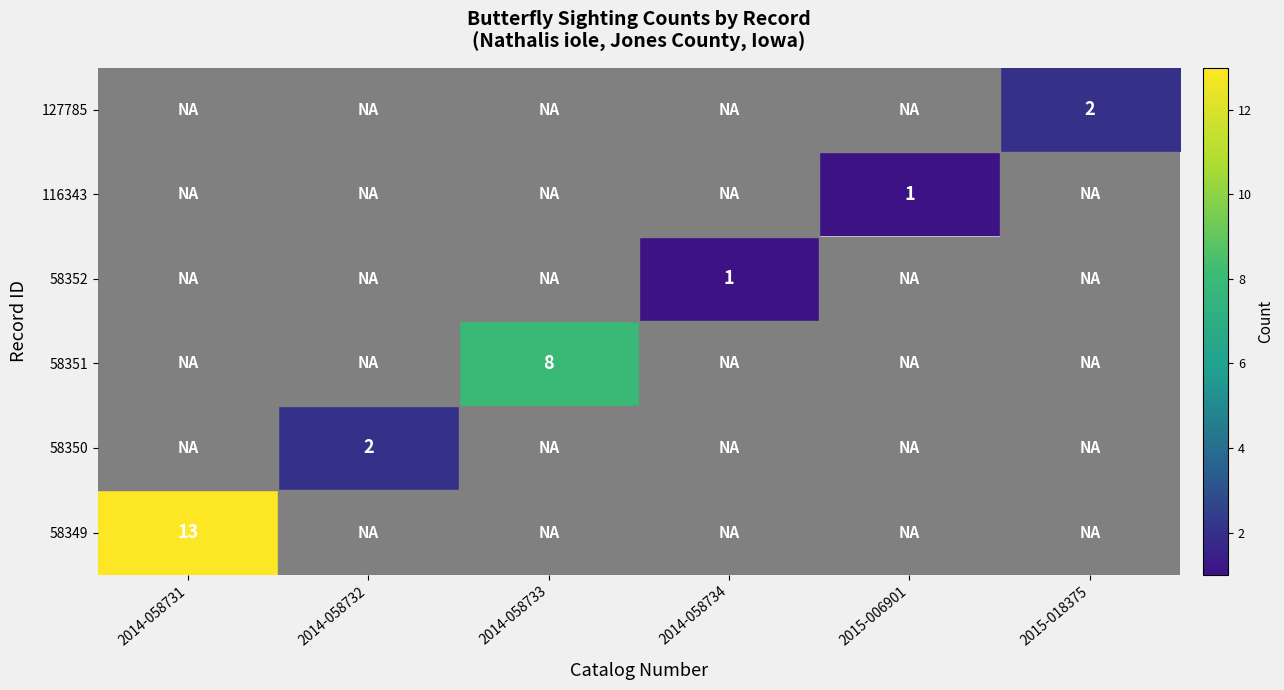

What is the smallest value displayed?

1.0